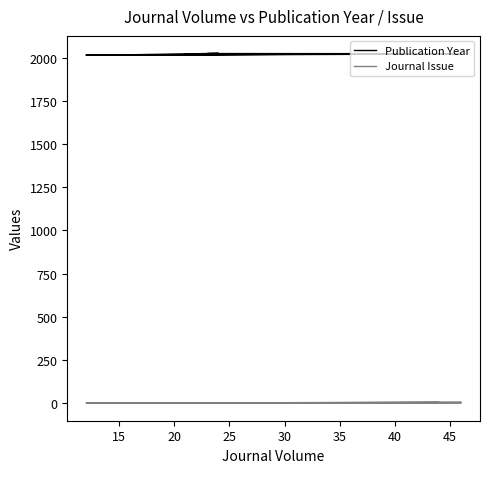

Reading right to left, list all the values displayed in this chart.

Publication Year: 2022	2020	2013	2015	2022	2015	2024	2023	2022	2022
Journal Issue: 1	4	1	1	5	1	1	1	3	1